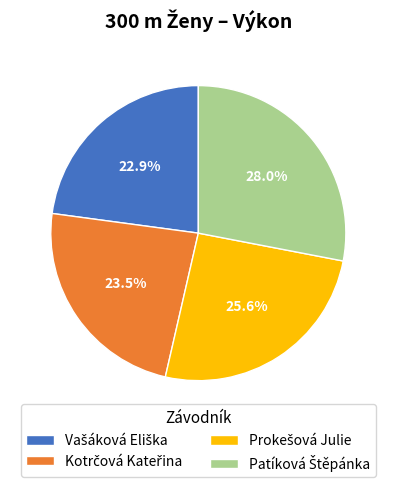

Does any single category account for the majority?

No